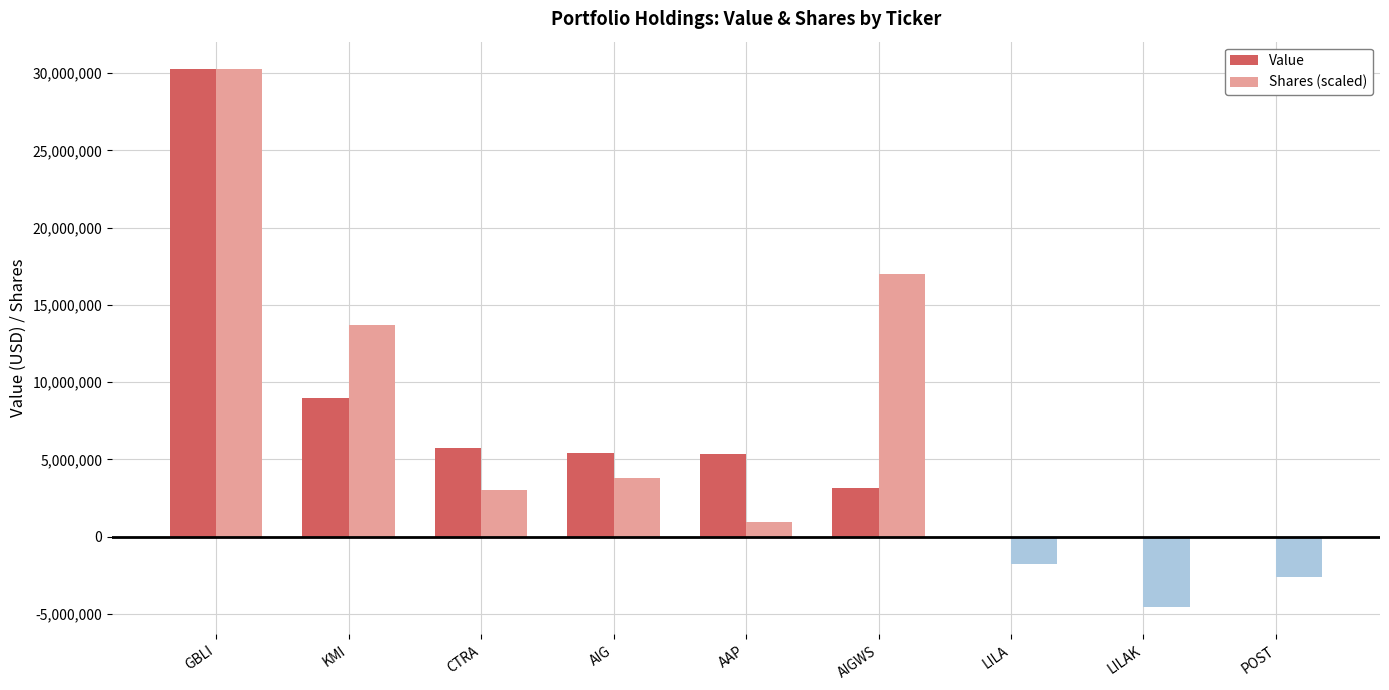

What is the sum of the Value values at AIGWS and LILA?

3142000.0